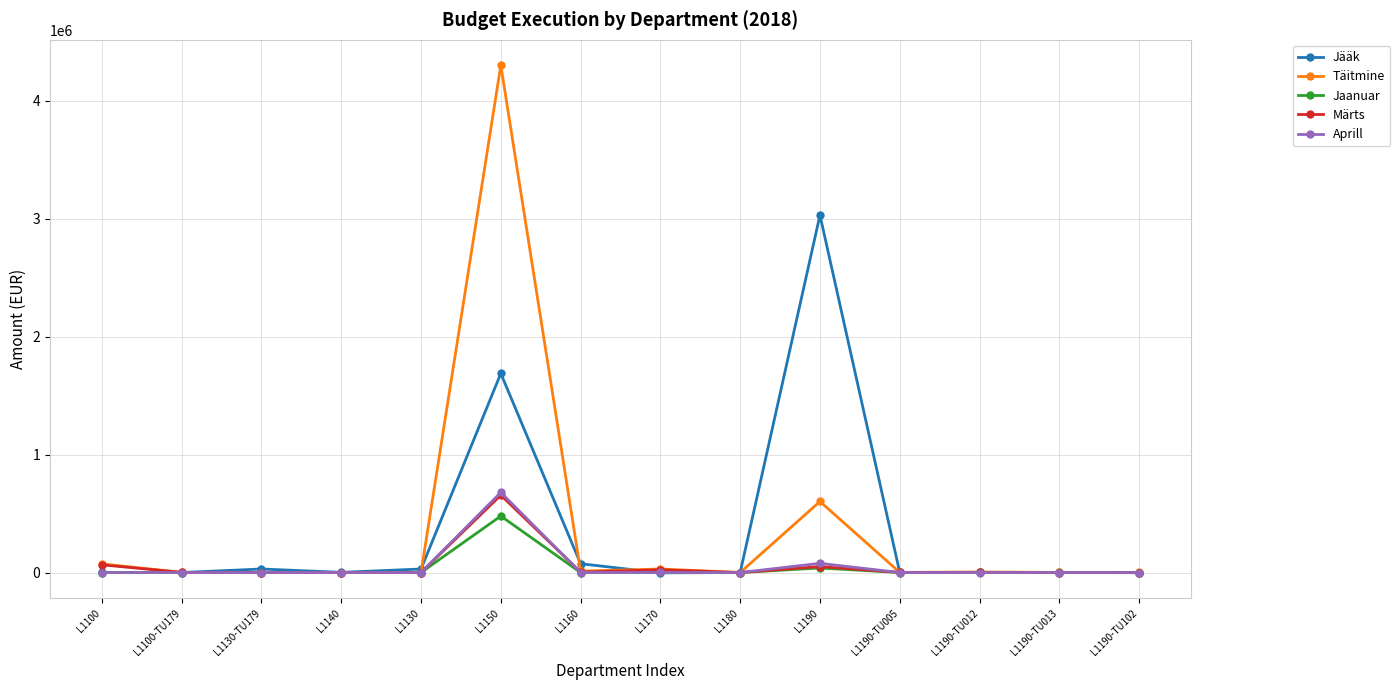

What is the maximum value for Jääk?

3030089.5